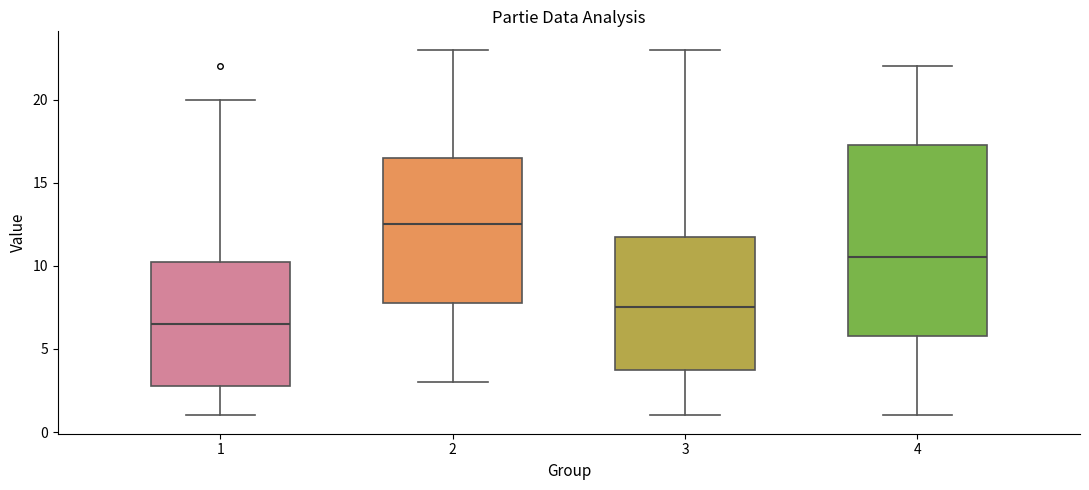

Reading left to right, read every box against the y-axis: the position of its median line, the range the box covers, and the ends of its whiskers. The values are not printed on the chart, so give them approximately, as read against the axis.

1: median 6.5, box 3.0 to 10.5, whiskers 1.0 to 20.0
2: median 12.5, box 8.0 to 16.5, whiskers 3.0 to 23.0
3: median 7.5, box 4.0 to 12.0, whiskers 1.0 to 23.0
4: median 10.5, box 6.0 to 17.5, whiskers 1.0 to 22.0